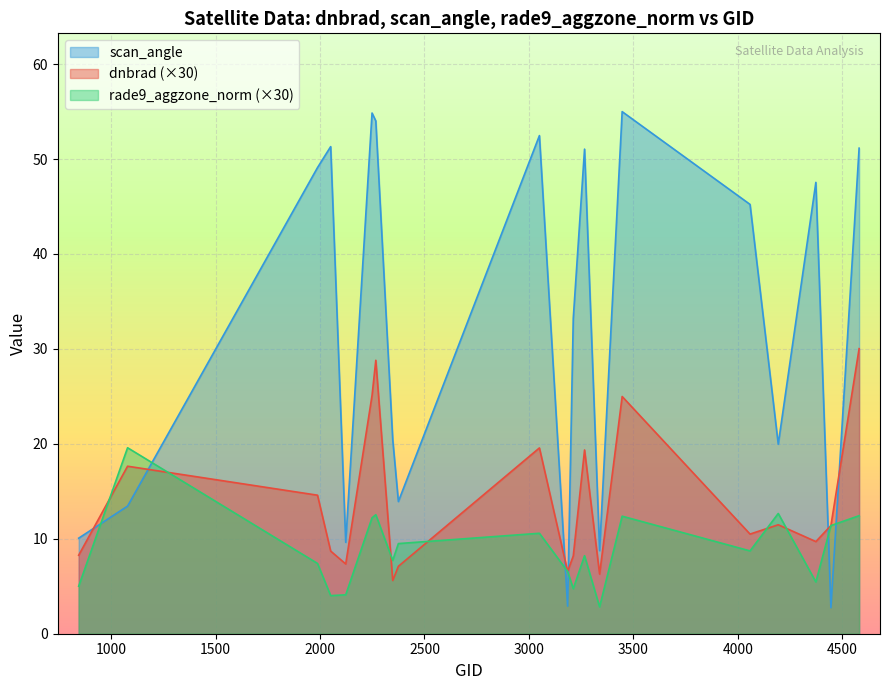

After their last crossing, which series has the higher values: scan_angle or rade9_aggzone_norm?

scan_angle